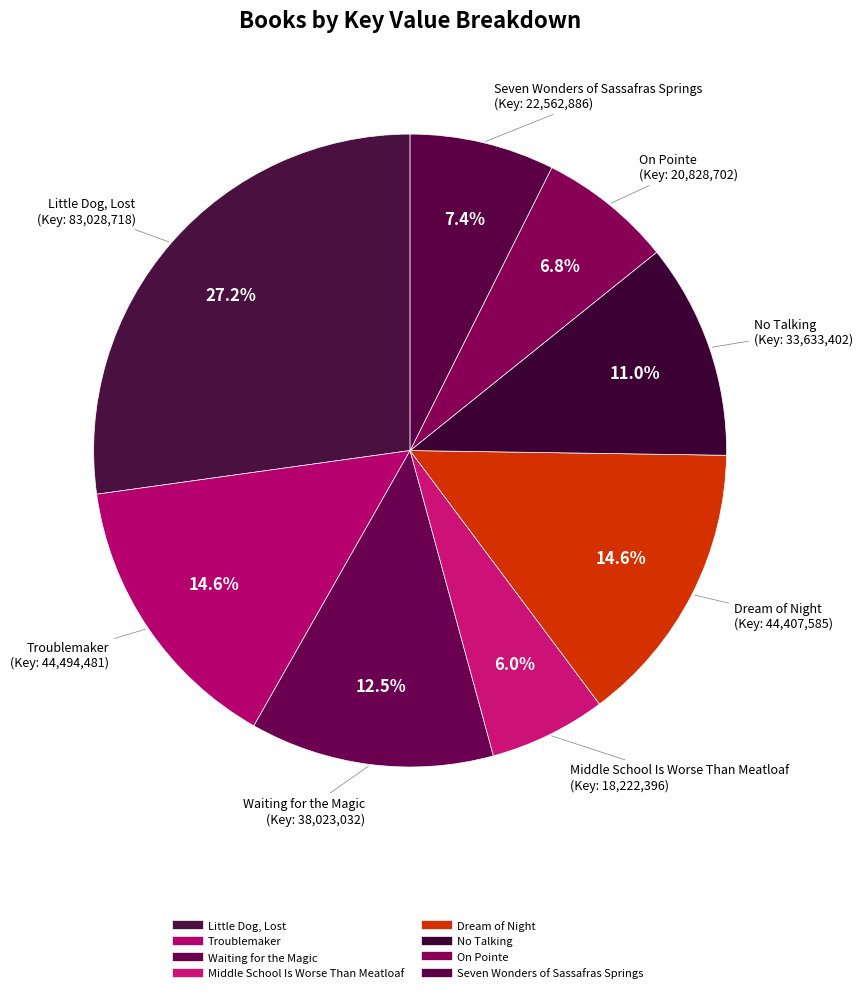

What is the change in value from On Pointe to Seven Wonders of Sassafras Springs?

+1734184